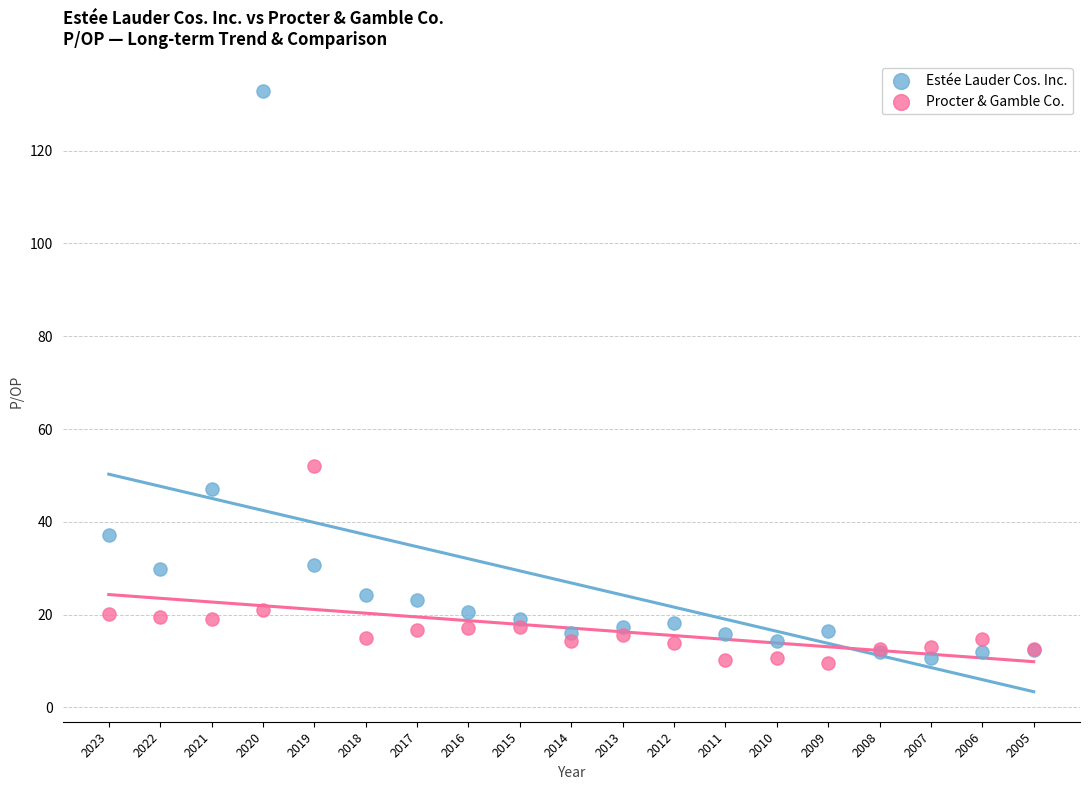

What are all the series names shown in the legend?

Estée Lauder Cos. Inc., Procter & Gamble Co.